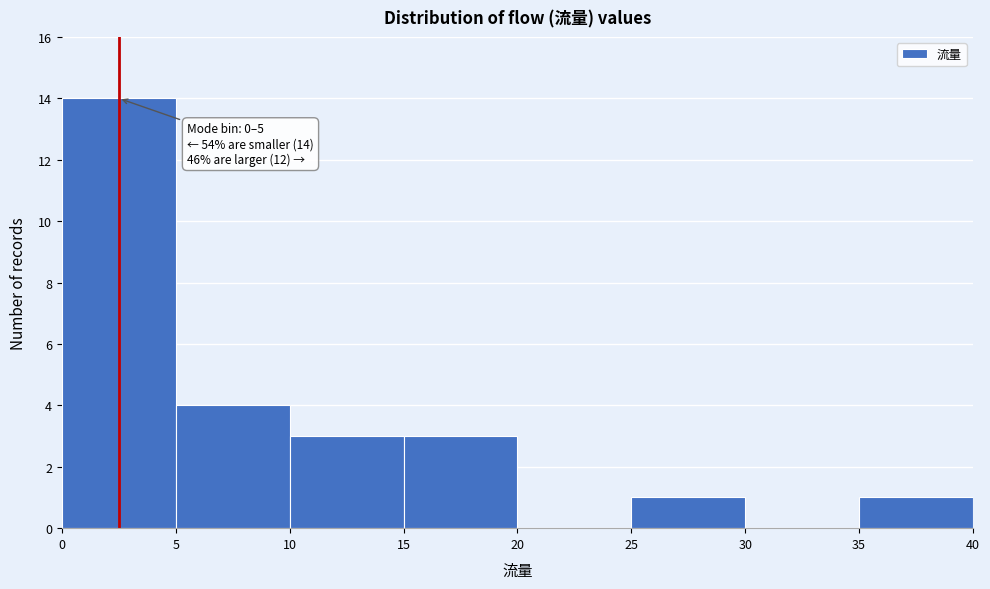

Over which range of the x-axis is the bar tallest?

0 to 5